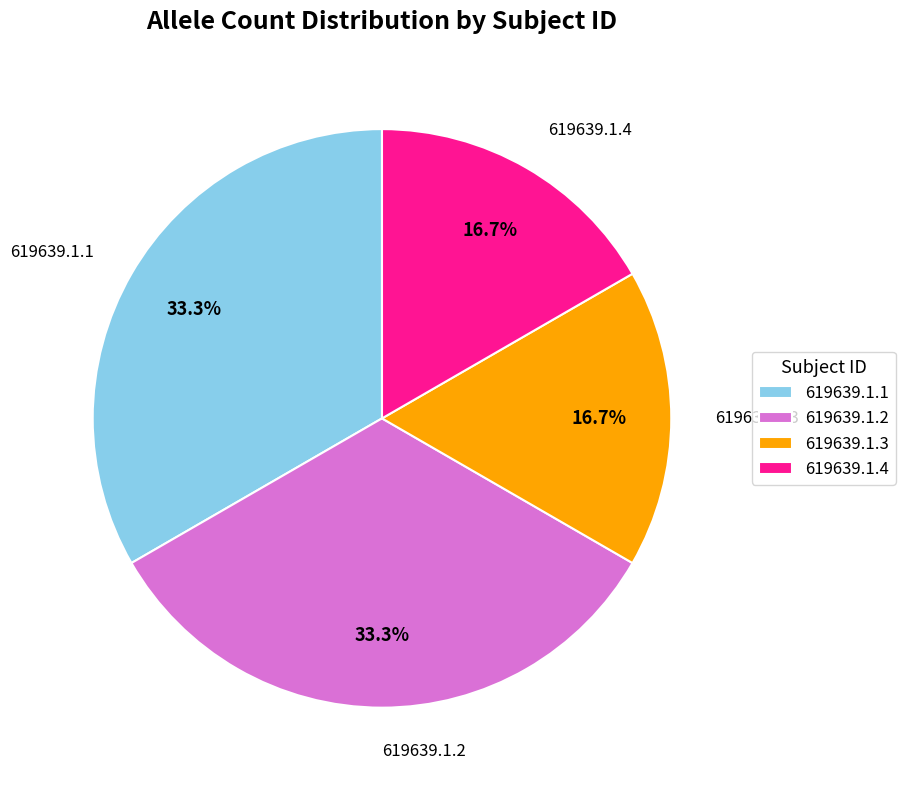

What percentage is NOT represented by 619639.1.2?

66.7%